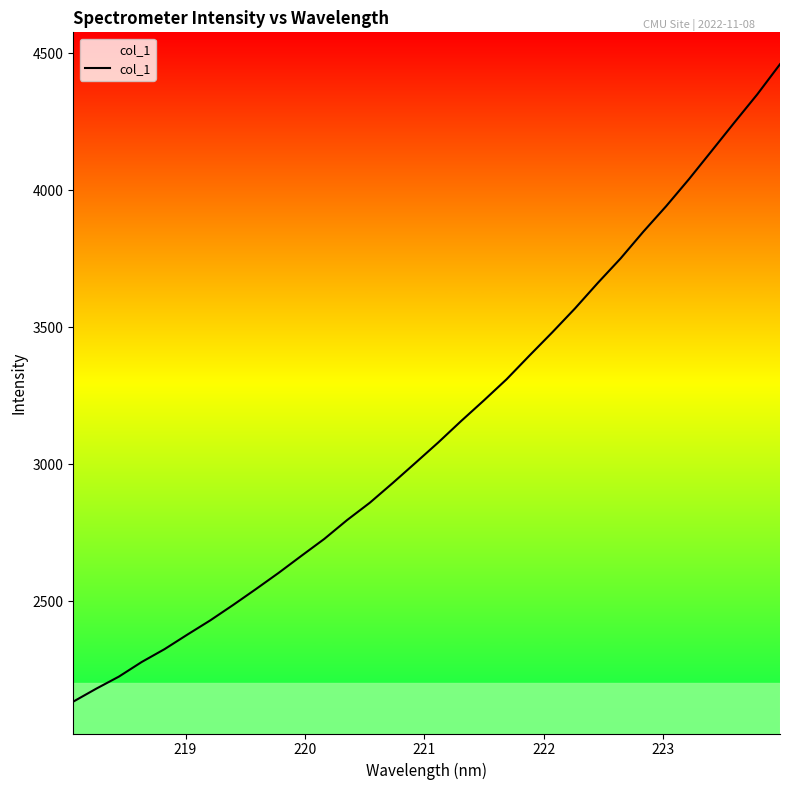

What is the minimum value shown in the chart?

2133.7